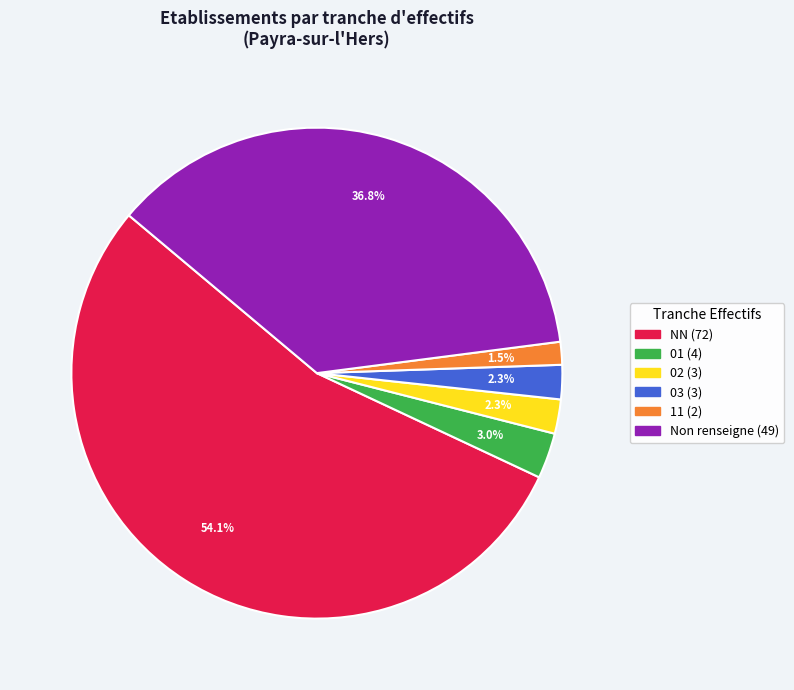

Does any single category account for the majority?

Yes